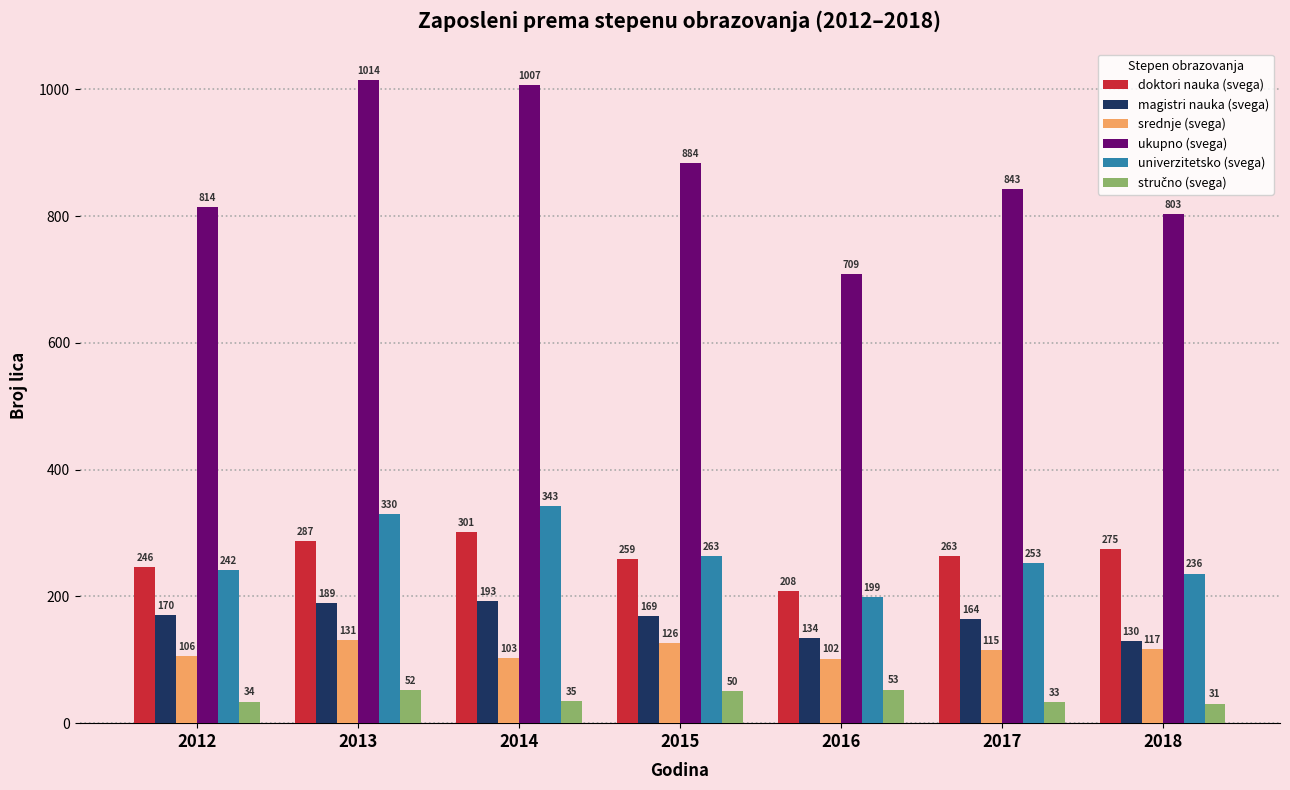

At which label is srednje (svega) closest to 116?

2017